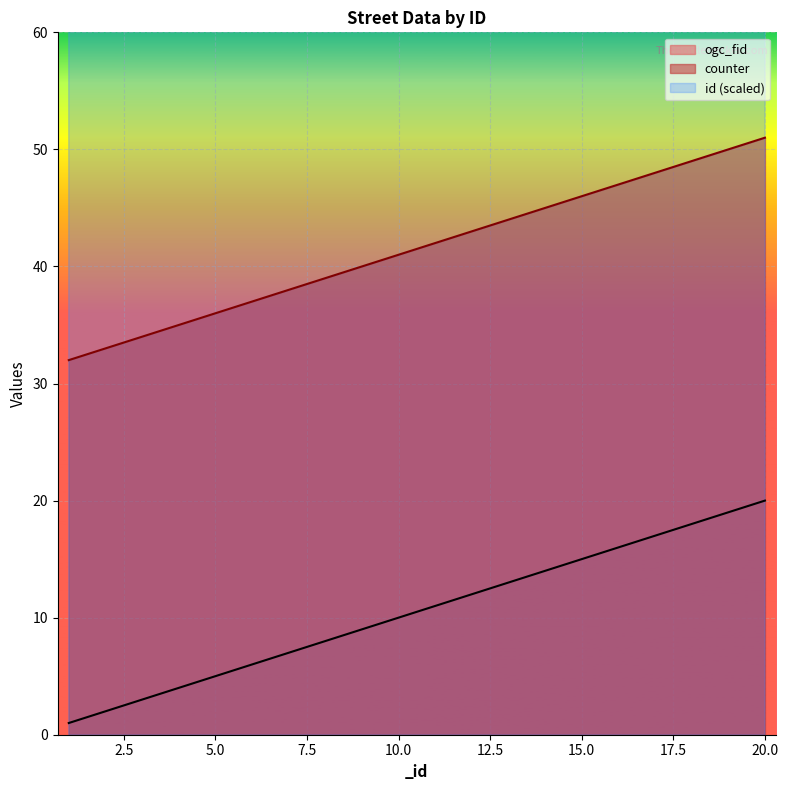

True or false: counter and id cross at least once.

False